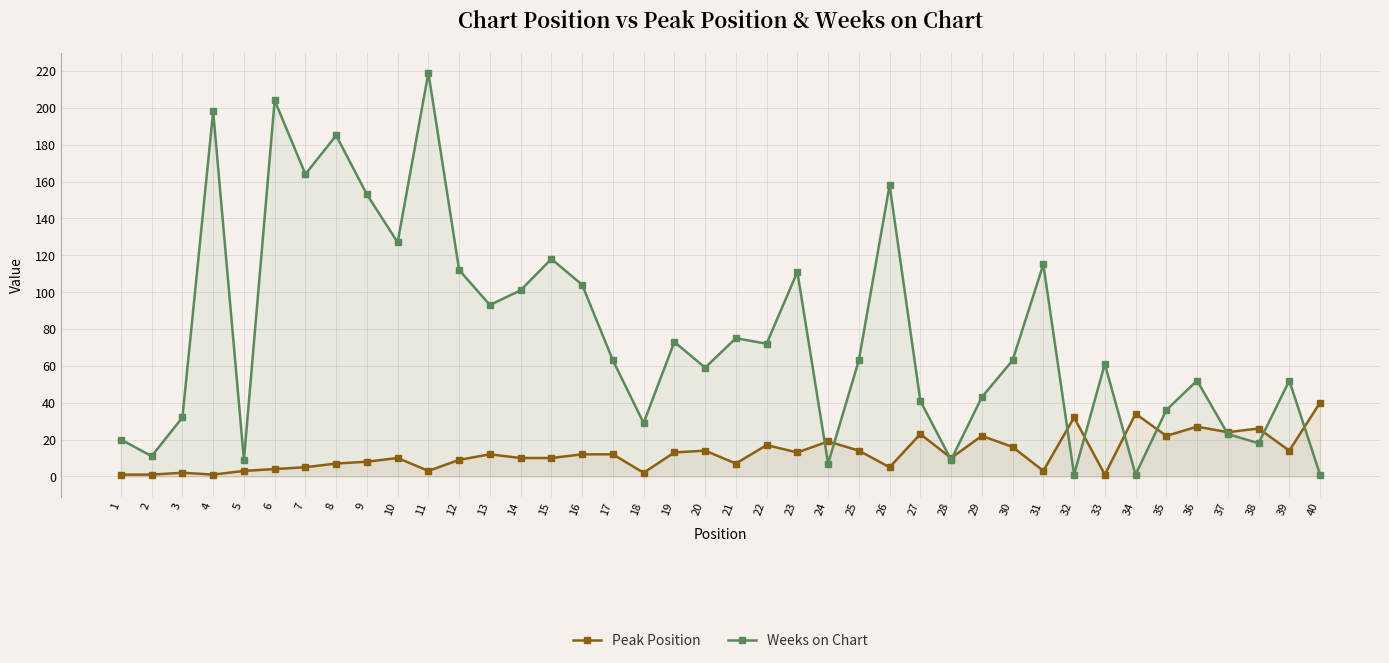

Rank the categories by Peak Position value from lowest to highest.

1, 2, 4, 33, 3, 18, 5, 11, 31, 6, 7, 26, 8, 21, 9, 12, 10, 14, 15, 28, 13, 16, 17, 19, 23, 20, 25, 39, 30, 22, 24, 29, 35, 27, 37, 38, 36, 32, 34, 40